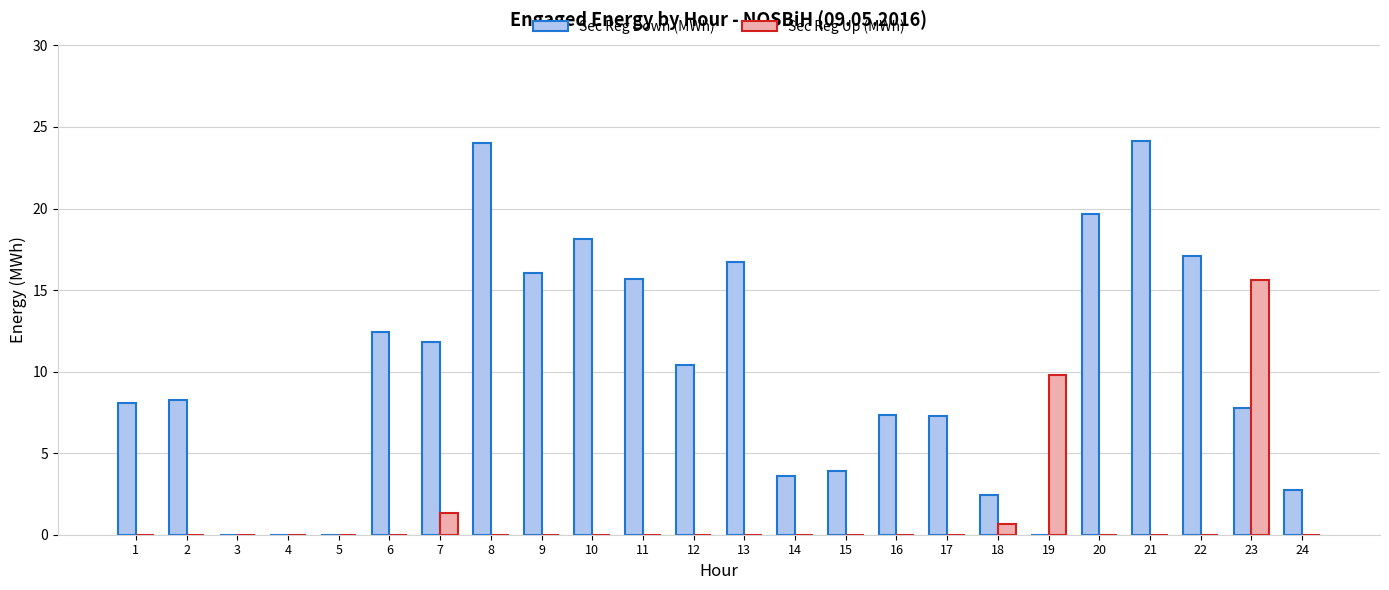

Are the bars horizontal?

No